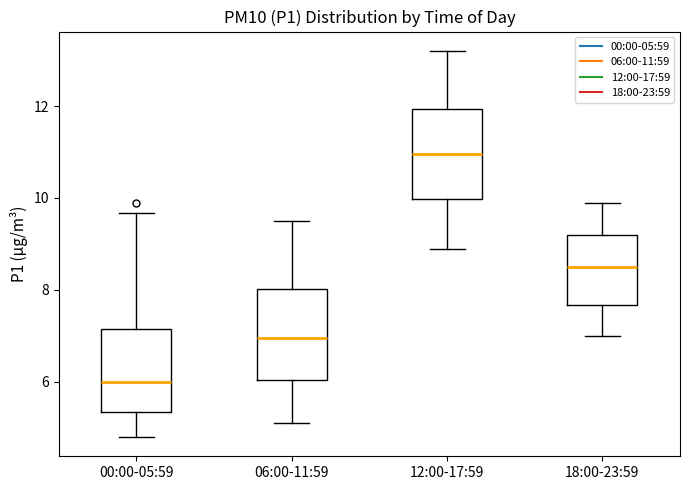

Reading left to right, transcribe this box plot: for each box, give where its median line is, the range the box spans, and where its two whiskers end, as read against the y-axis. The values are not printed on the chart, so give them approximately, as read against the axis.

00:00-05:59: median 6.0, box 5.4 to 7.2, whiskers 4.8 to 9.6
06:00-11:59: median 7.0, box 6.0 to 8.0, whiskers 5.2 to 9.6
12:00-17:59: median 11.0, box 10.0 to 12.0, whiskers 9.0 to 13.2
18:00-23:59: median 8.6, box 7.6 to 9.2, whiskers 7.0 to 10.0